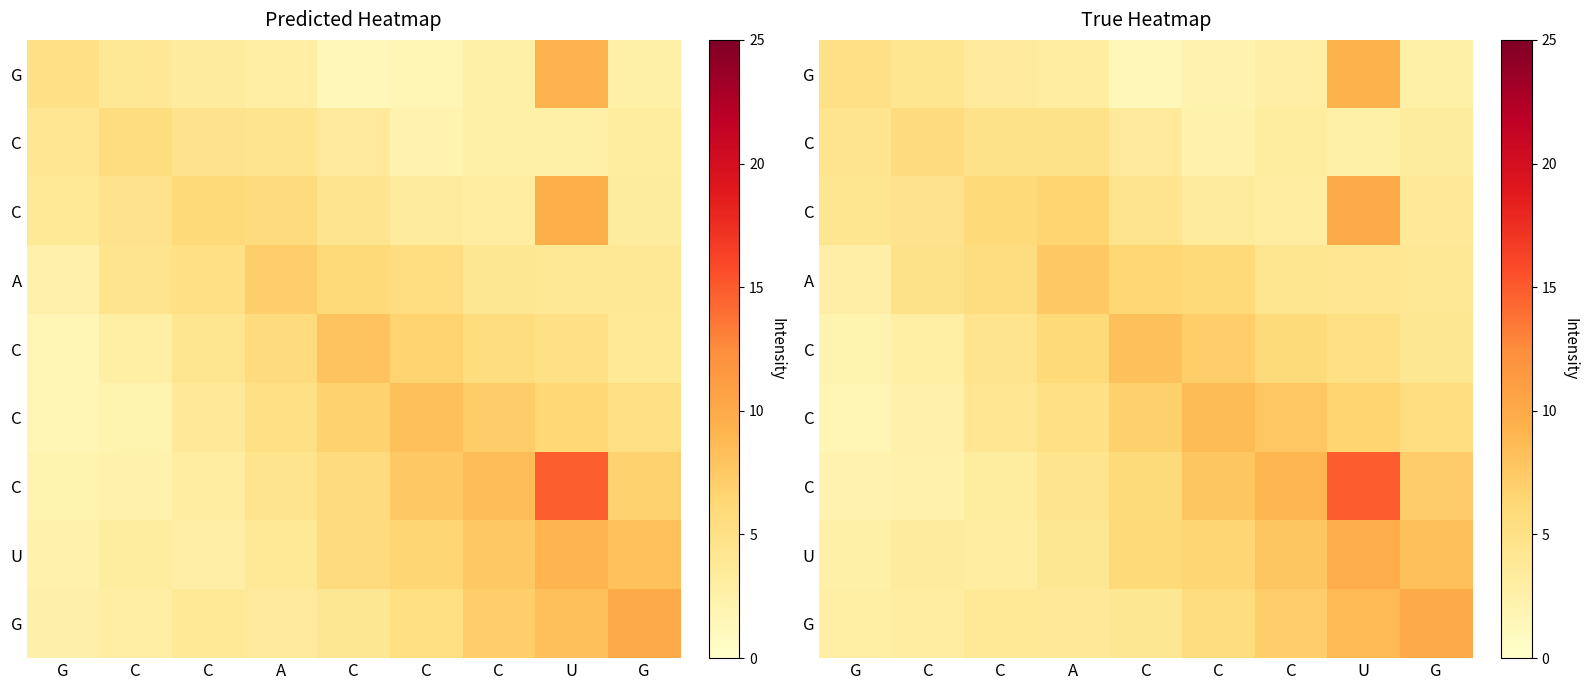

What is the maximum value shown in the chart?

14.9